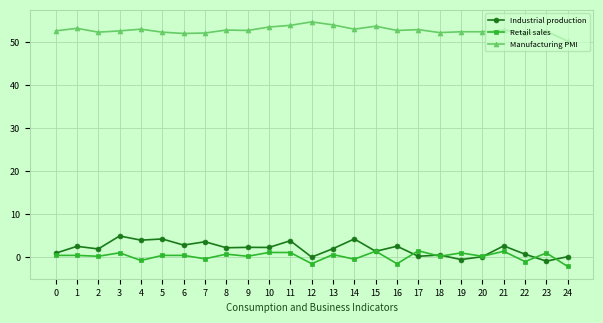

What is the difference between the second highest and minimum values in the Manufacturing PMI series?

3.8